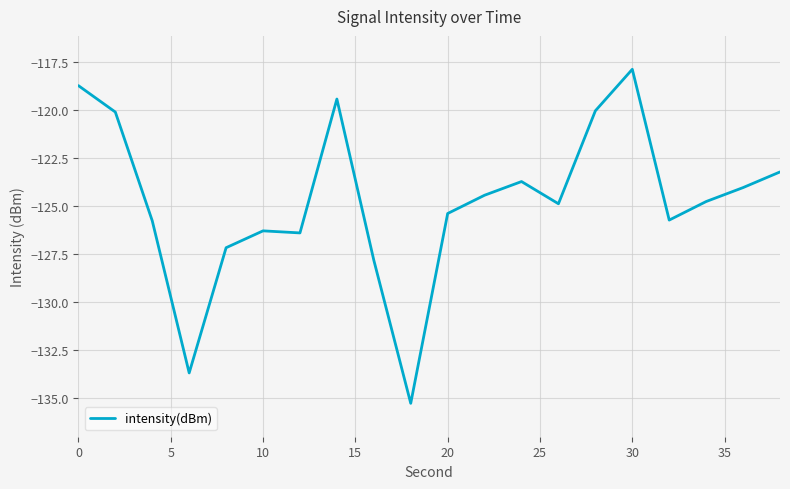

What is the greatest value displayed?

-117.9